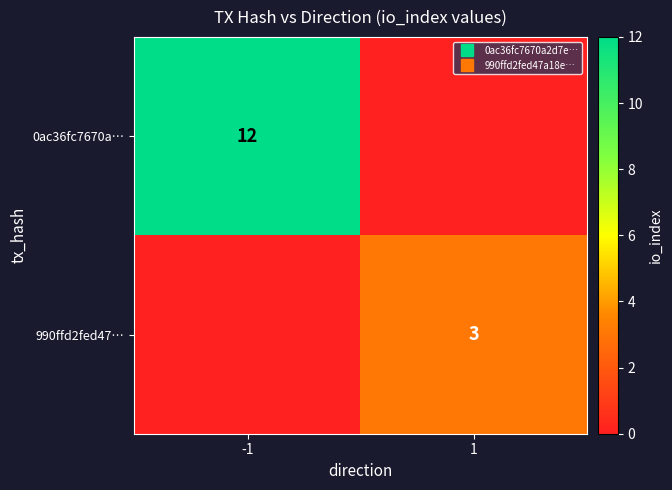

At -1, list the series in order from smallest to largest.

990ffd2fed47…, 0ac36fc7670a…